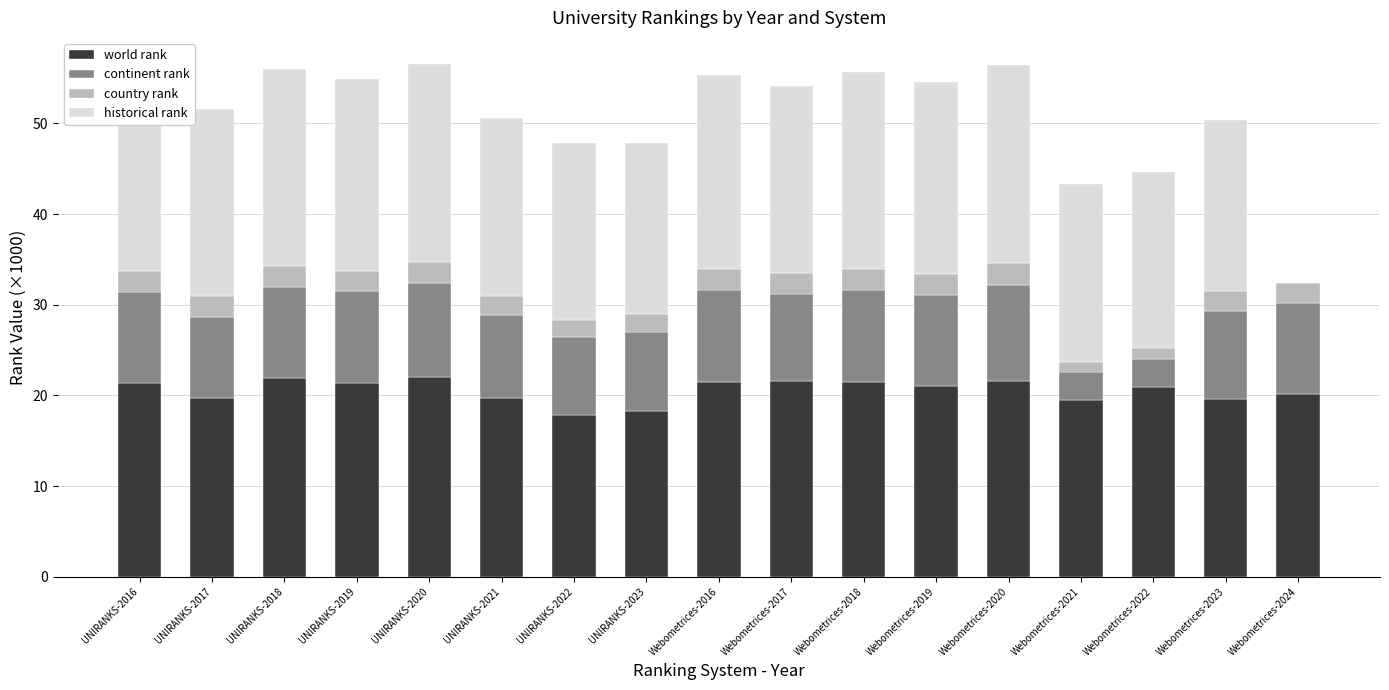

How many series are shown in this chart?

4